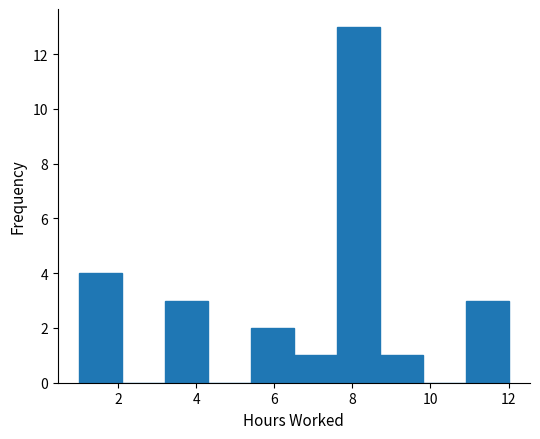

Reading left to right, transcribe this chart: for each bar, give the range it covers on the x-axis and its height. Neither the bar edges nor the heights are printed on the chart, so give them approximately, as read against the axes.

1.0 to 2.1: 4
2.1 to 3.2: 0
3.2 to 4.3: 3
4.3 to 5.4: 0
5.4 to 6.5: 2
6.5 to 7.6: 1
7.6 to 8.7: 13
8.7 to 9.8: 1
9.8 to 10.9: 0
10.9 to 12.0: 3